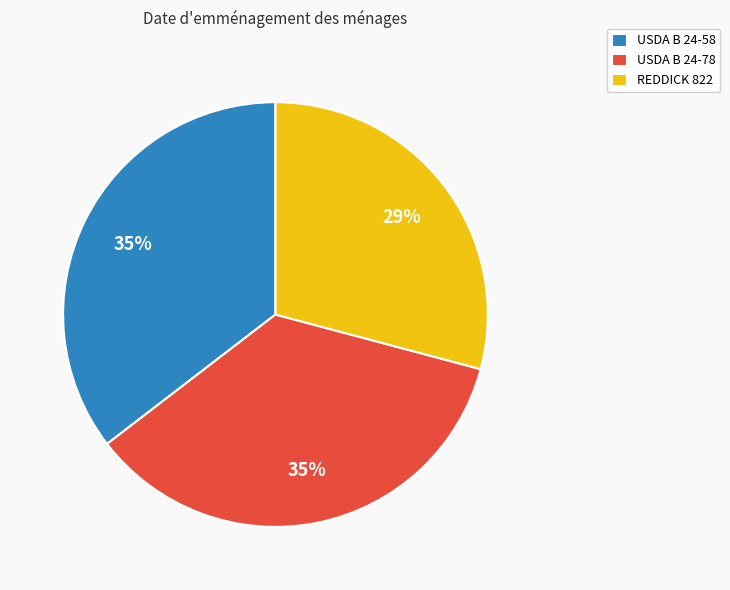

Approximately how many times larger is the value at USDA B 24-78 compared to USDA B 24-58?

1.0